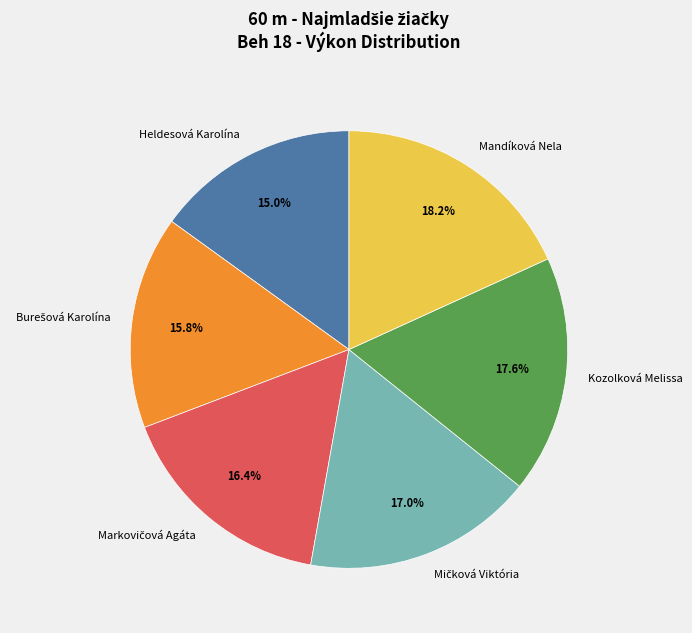

How many slices are in this pie chart?

6